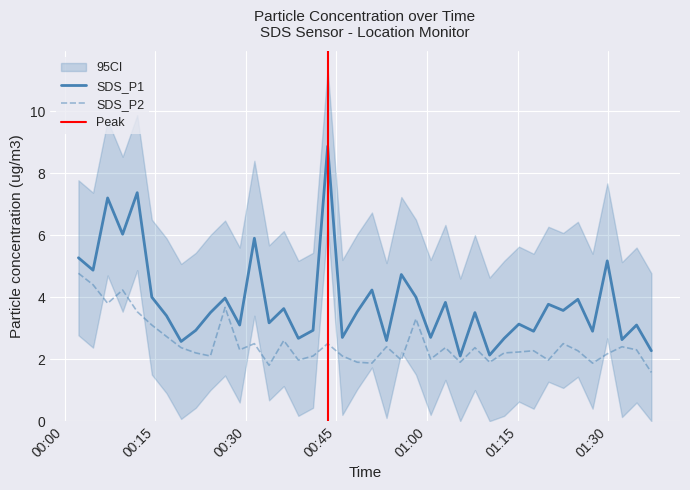

At 2023/07/22 00:04:42, list the series in order from smallest to largest.

SDS_P2, SDS_P1